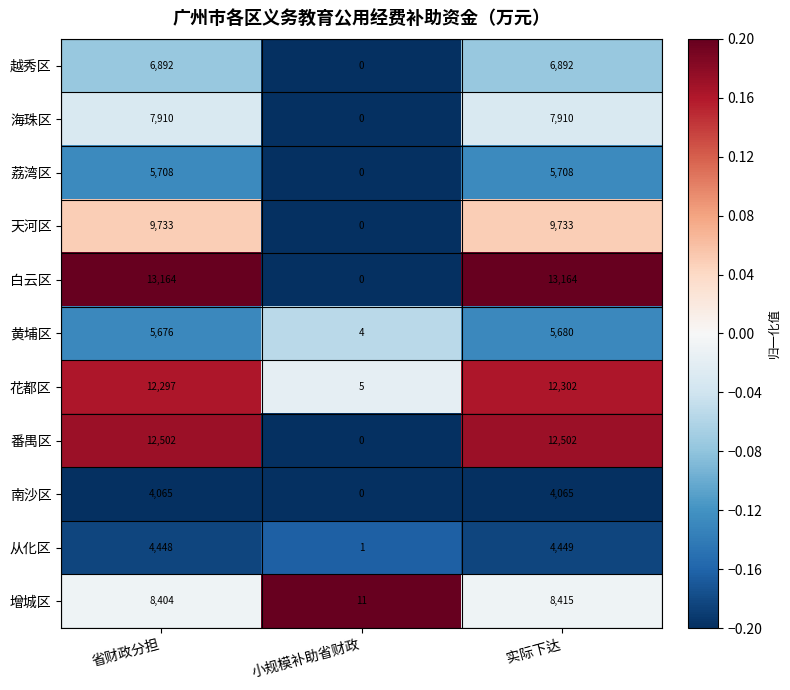

Is it true that 天河区 equals 9733 at 实际下达?

True